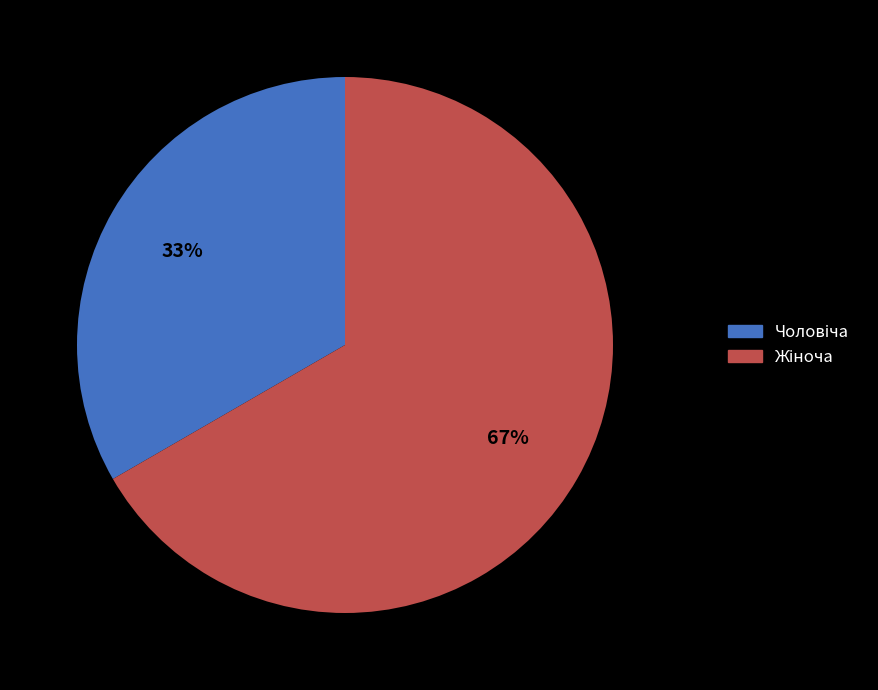

To the nearest percent, what is the average slice percentage?

50%